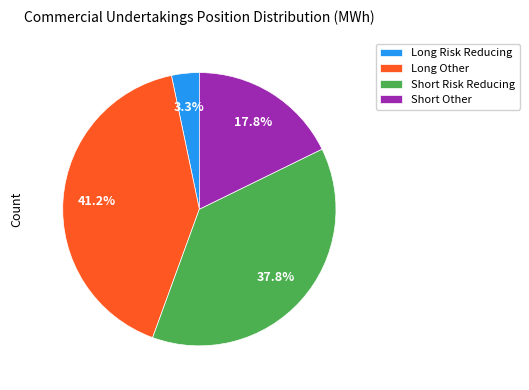

Which category has the biggest portion of the pie?

Long Other